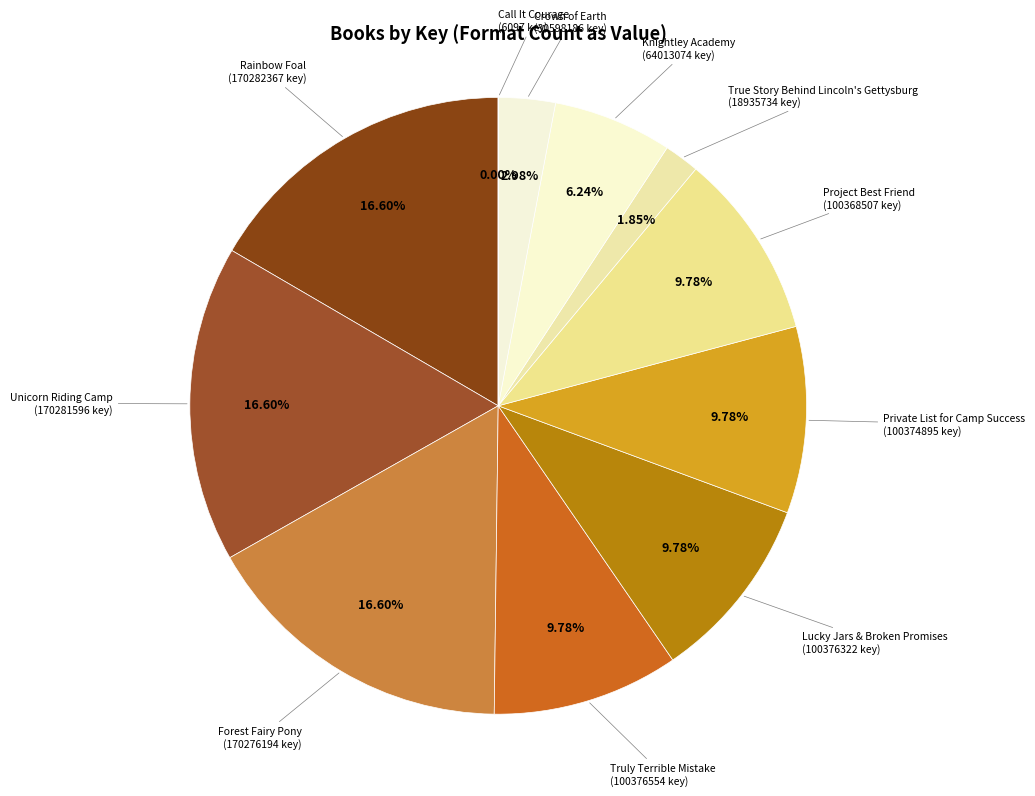

What percentage do True Story Behind Lincoln's Gettysburg and Lucky Jars & Broken Promises together represent?

11.6%